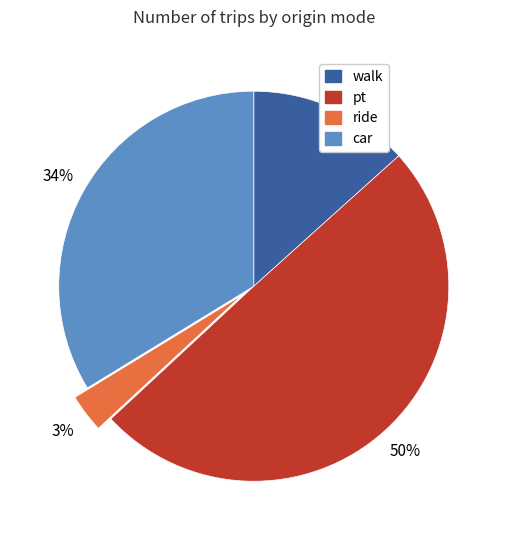

Does any single category account for the majority?

No